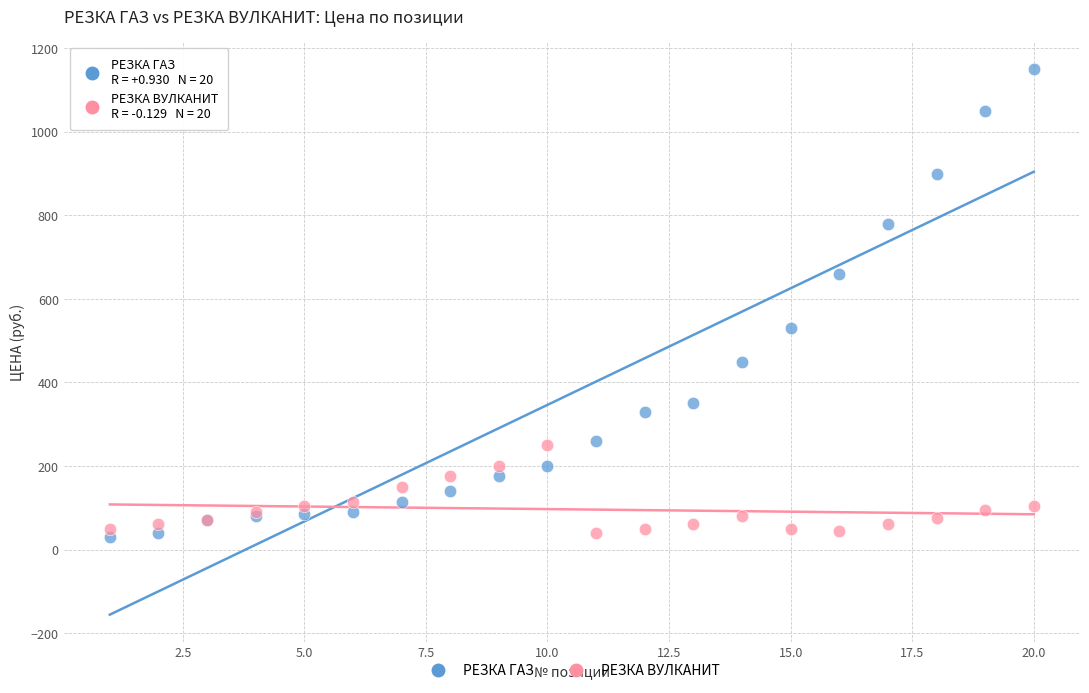

What are all the series names shown in the legend?

РЕЗКА ГАЗ, РЕЗКА ВУЛКАНИТ